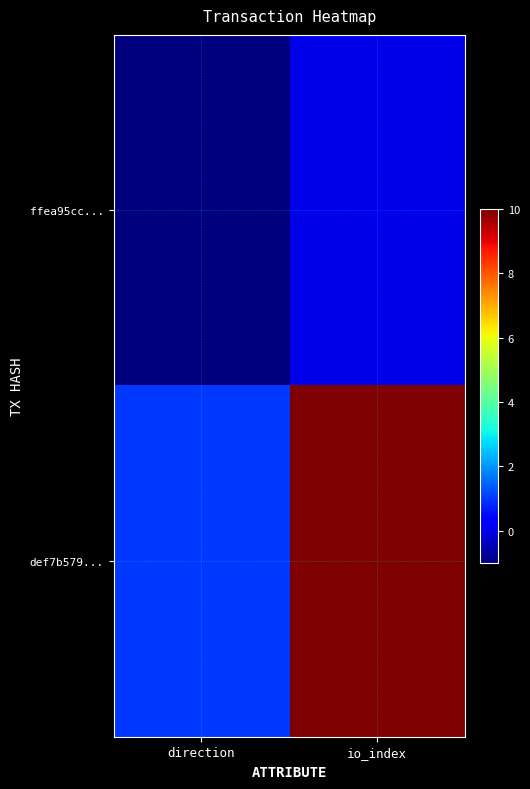

Reading right to left, extract all data points from this chart.

ffea95cc...: io_index=0	direction=-1
def7b579...: io_index=10	direction=1